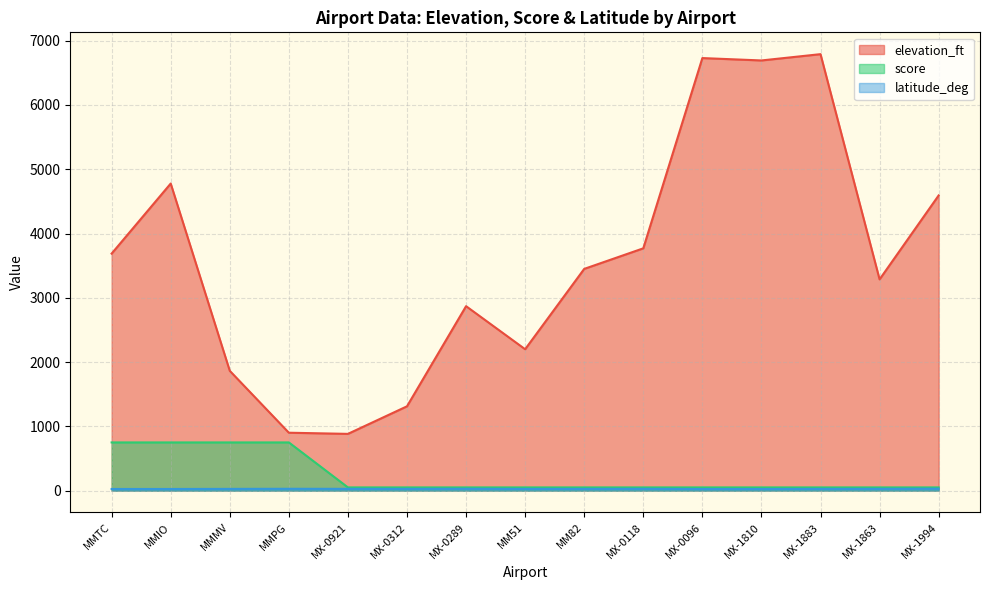

List the series in order of their peak value, highest first.

elevation_ft, score, latitude_deg